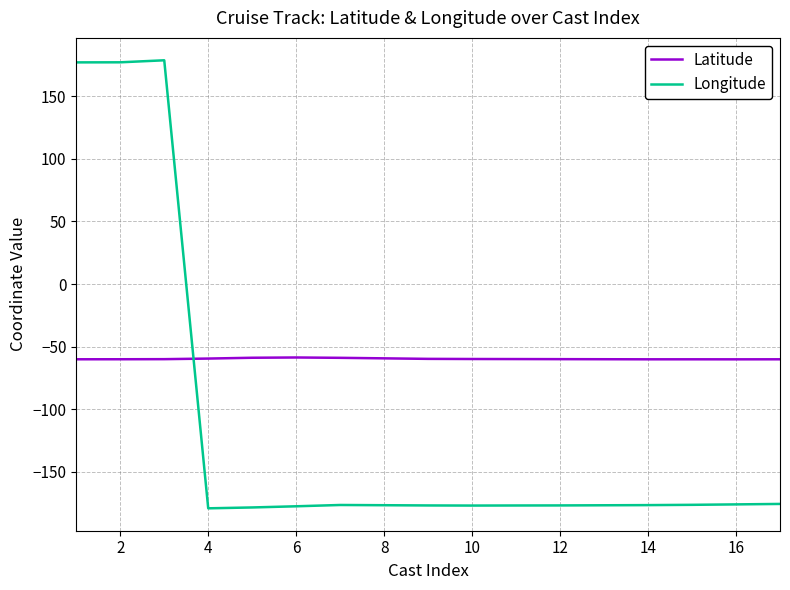

What is the greatest value displayed?

178.7